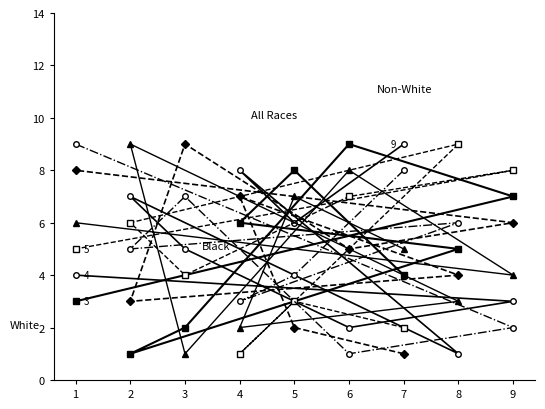

What is the average value of the col_4 series?

5